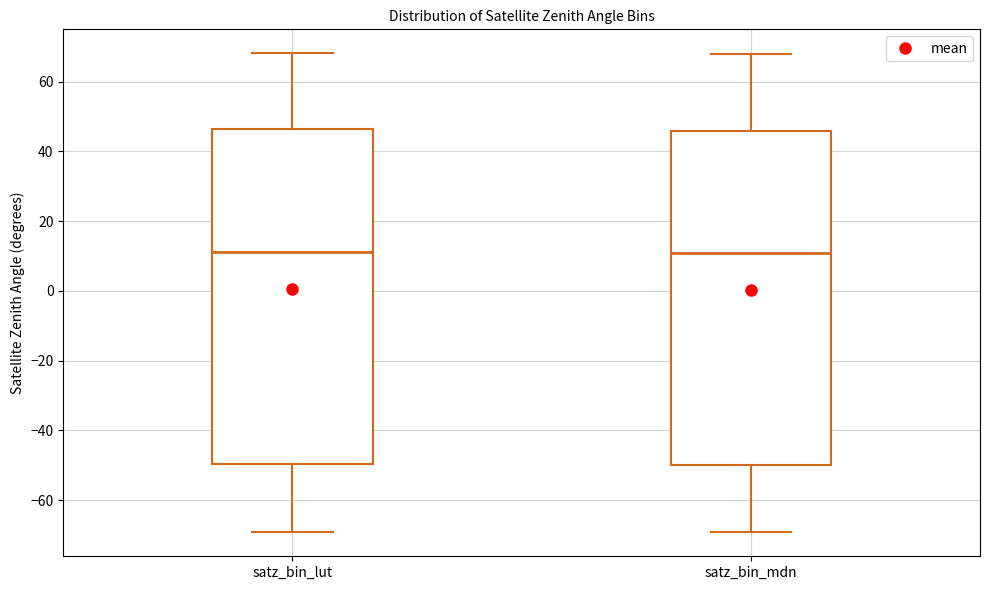

Where does the upper whisker of the box for satz_bin_lut end on the y-axis? The values are not printed on the chart, so give them approximately, as read against the axis.

68